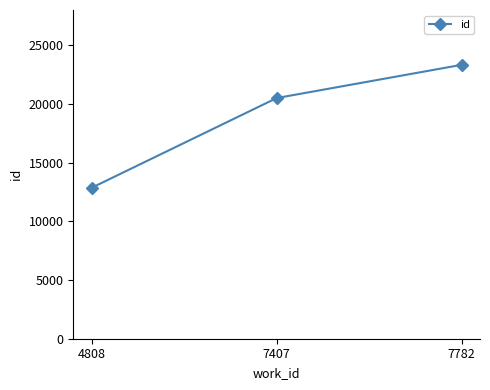

Does the chart display data point markers on the line(s)?

Yes